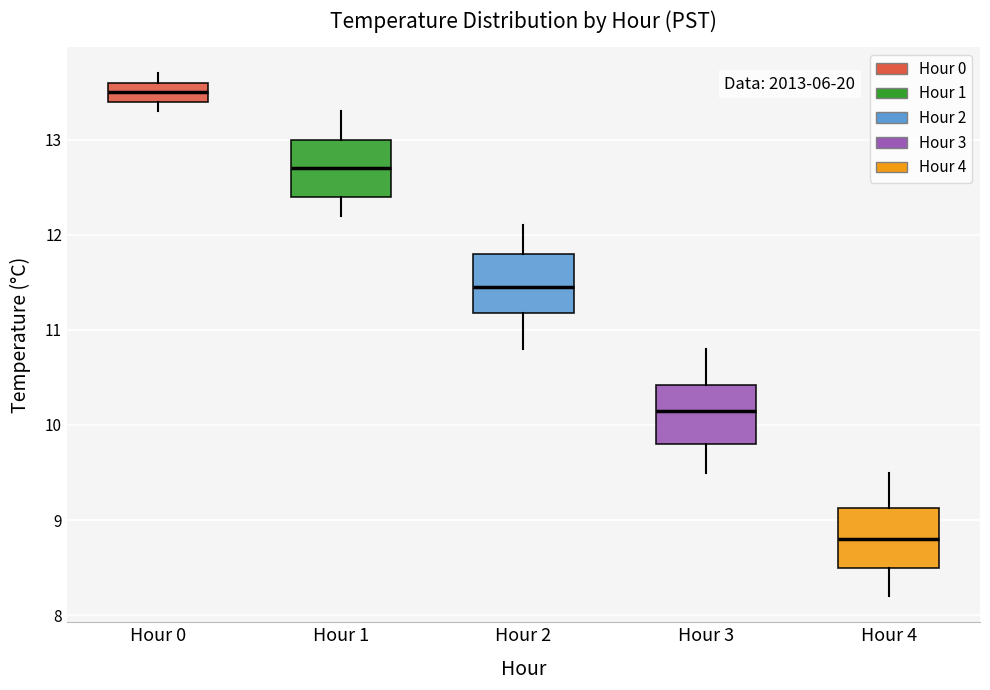

Reading left to right, transcribe this box plot: for each box, give where its median line is, the range the box spans, and where its two whiskers end, as read against the y-axis. The values are not printed on the chart, so give them approximately, as read against the axis.

Hour 0: median 13.5, box 13.4 to 13.6, whiskers 13.3 to 13.7
Hour 1: median 12.7, box 12.4 to 13.0, whiskers 12.2 to 13.3
Hour 2: median 11.5, box 11.2 to 11.8, whiskers 10.8 to 12.1
Hour 3: median 10.2, box 9.8 to 10.4, whiskers 9.5 to 10.8
Hour 4: median 8.8, box 8.5 to 9.1, whiskers 8.2 to 9.5